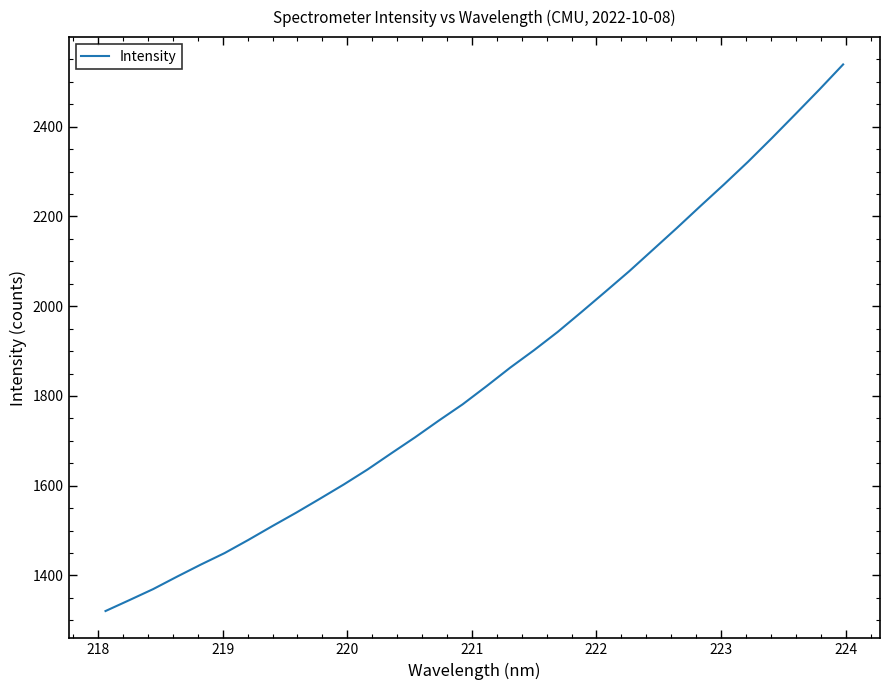

What is the minimum value shown in the chart?

1320.7